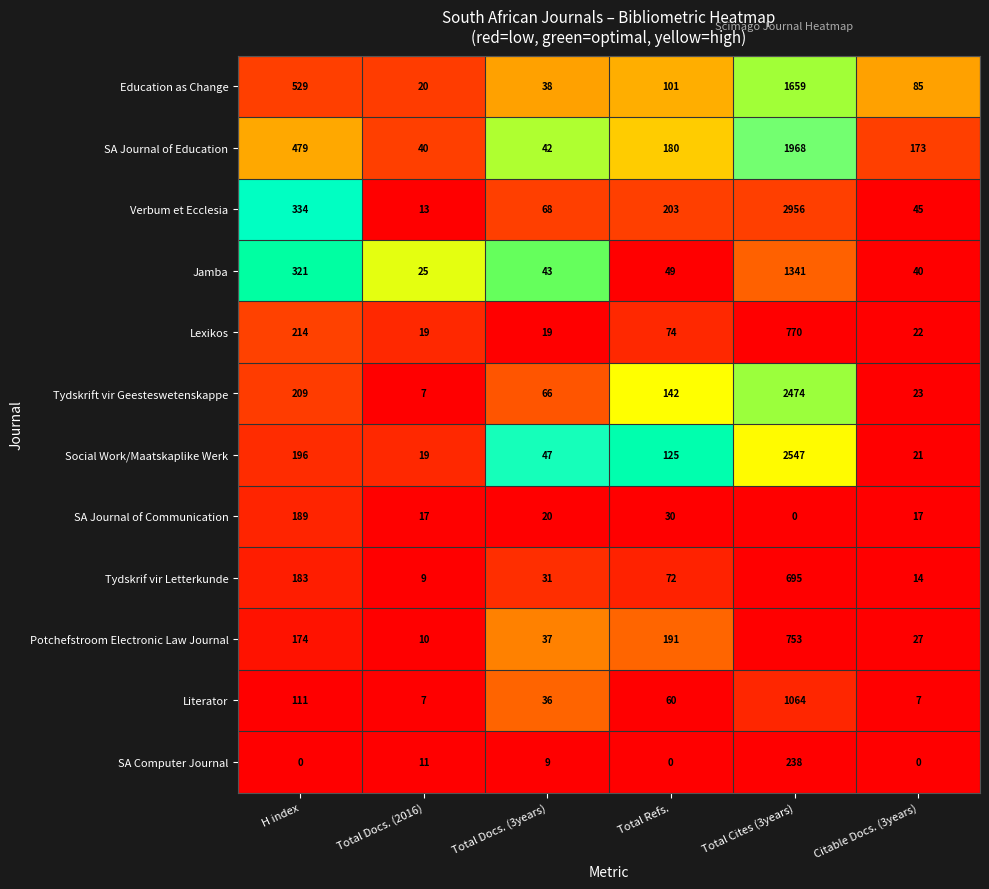

What is the difference between the Literator values at Total Docs. (2016) and Total Cites (3years)?

1057